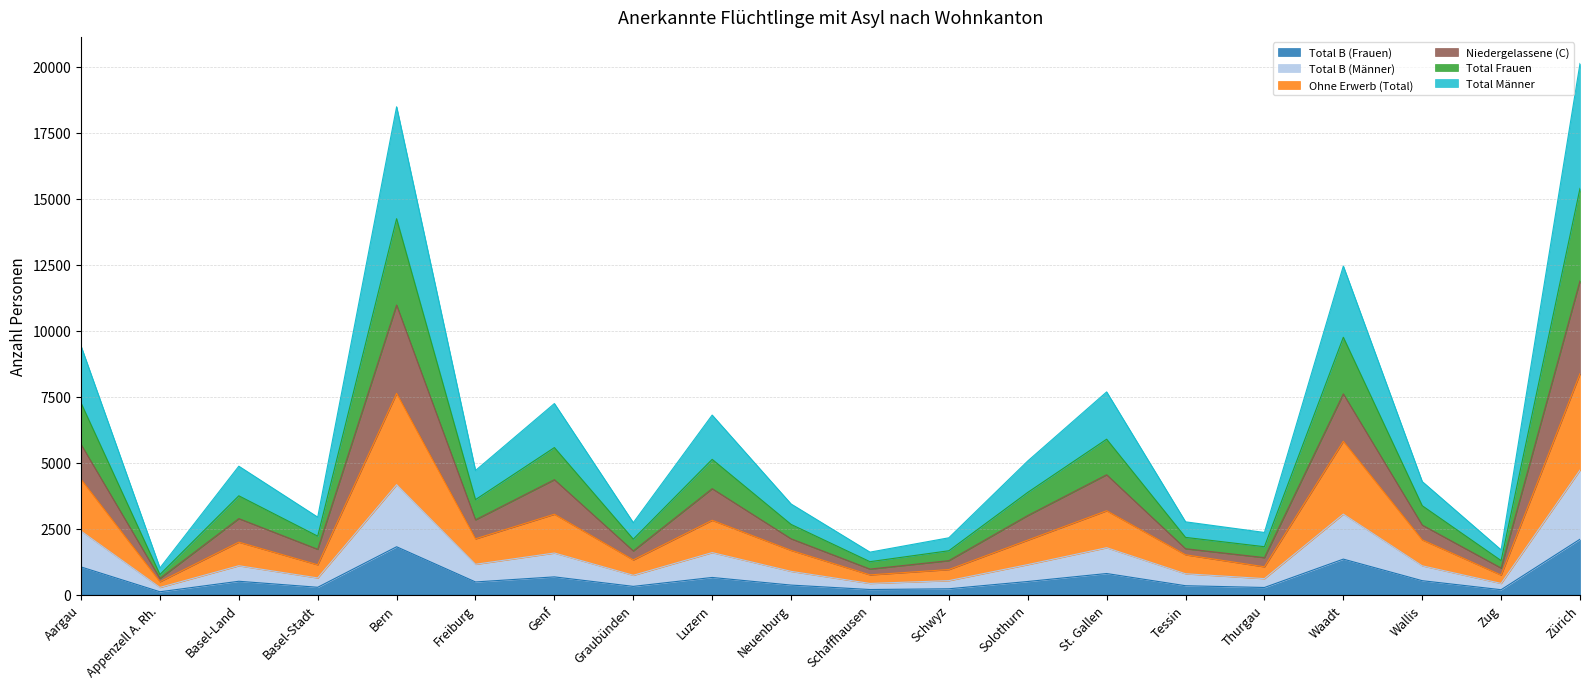

At which category is the sum across all series the highest?

Zürich